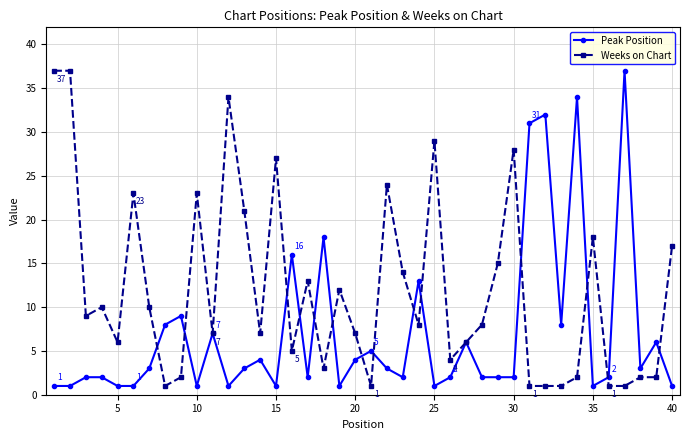

List the series in order of their overall mean, lowest first.

Peak Position, Weeks on Chart